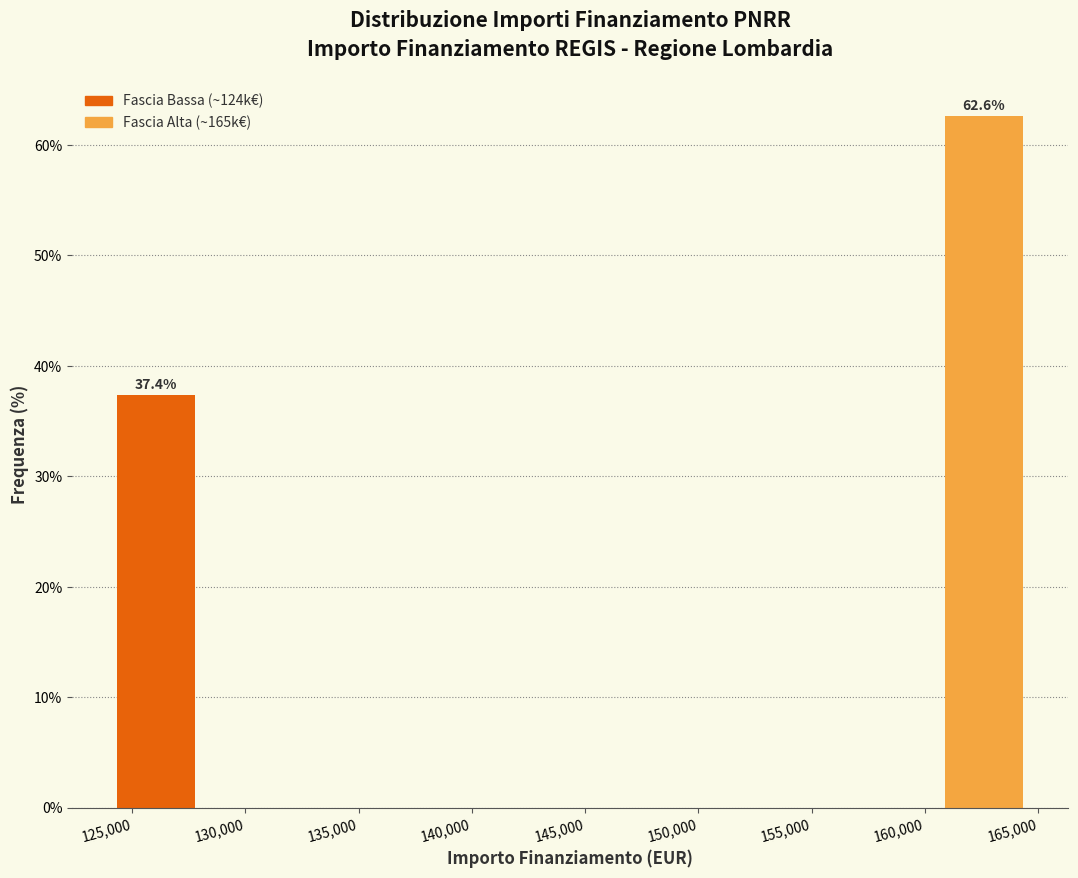

Over which range of the x-axis is the bar tallest?

160500 to 164500